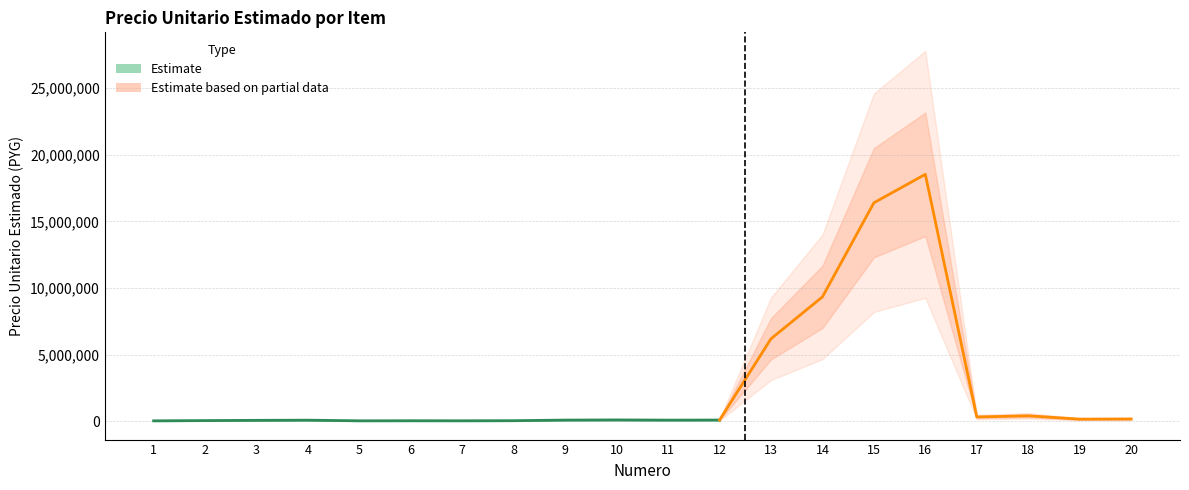

True or false: the data has more than 2 interior local peaks.

True